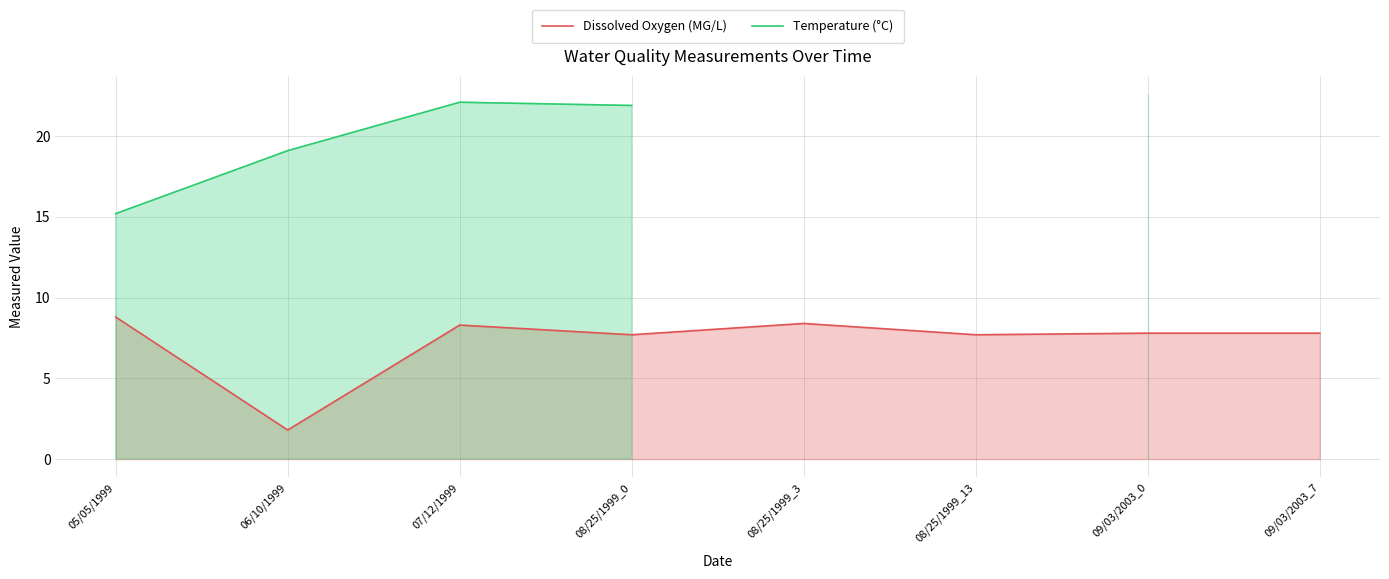

The value of Dissolved Oxygen (MG/L) at 07/12/1999 is 8.3. True or false?

True